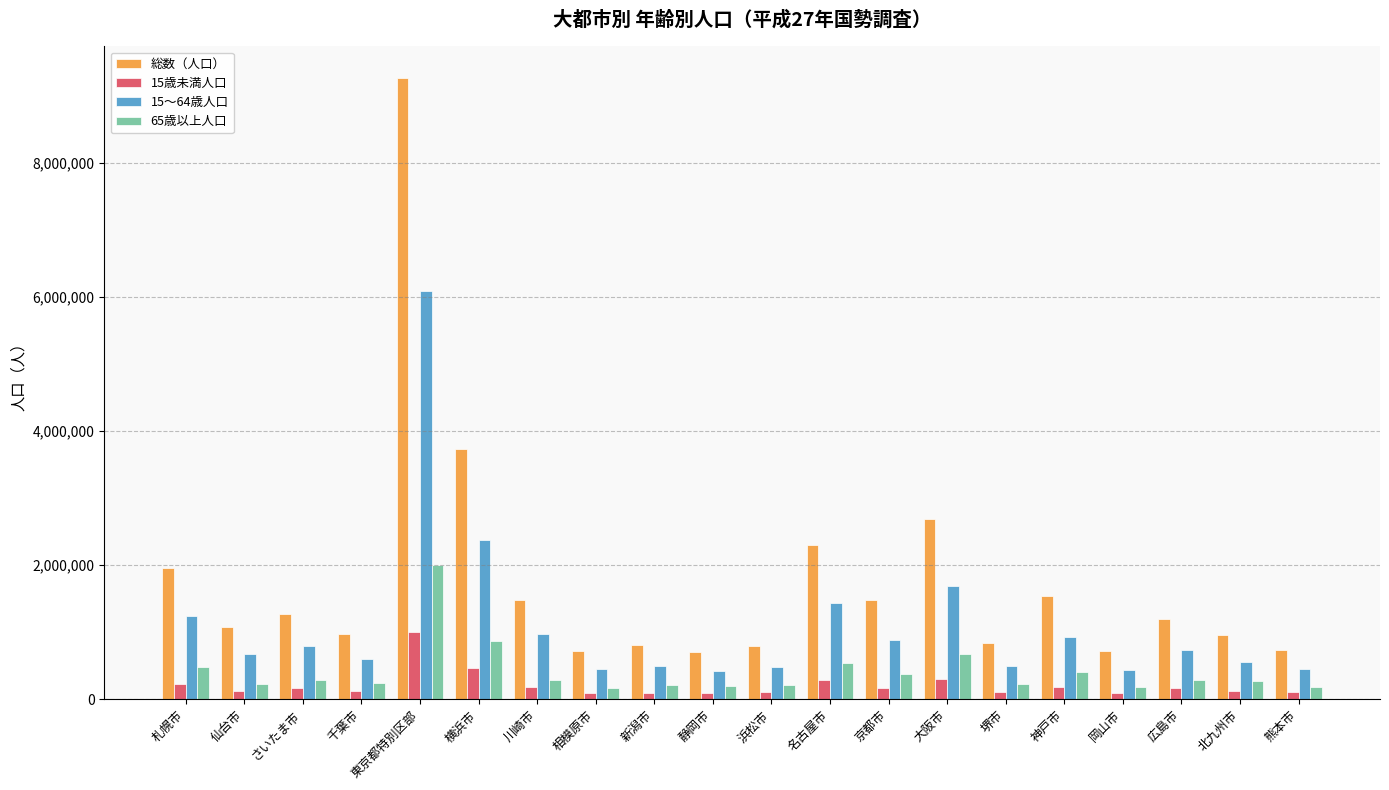

How many bars are there in total?

80